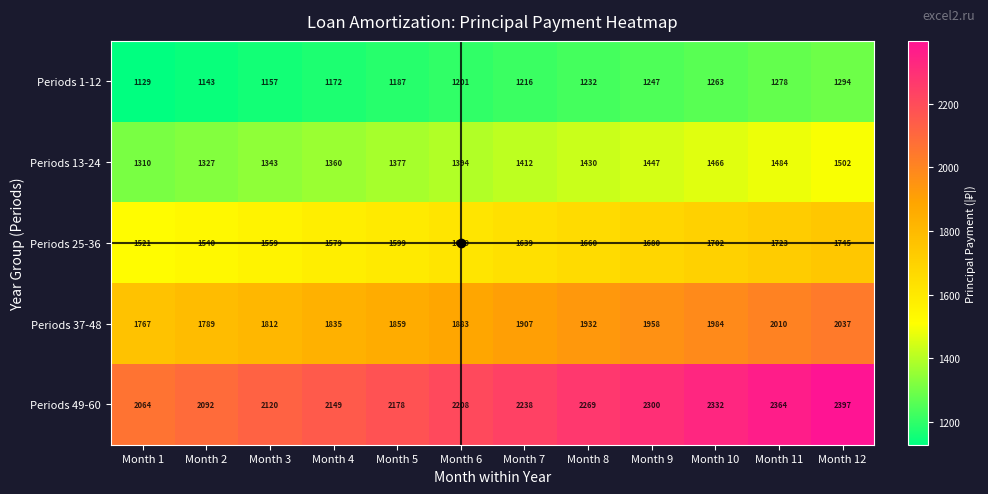

The Periods 25-36 series shows 606 at Month 6. True or false?

False